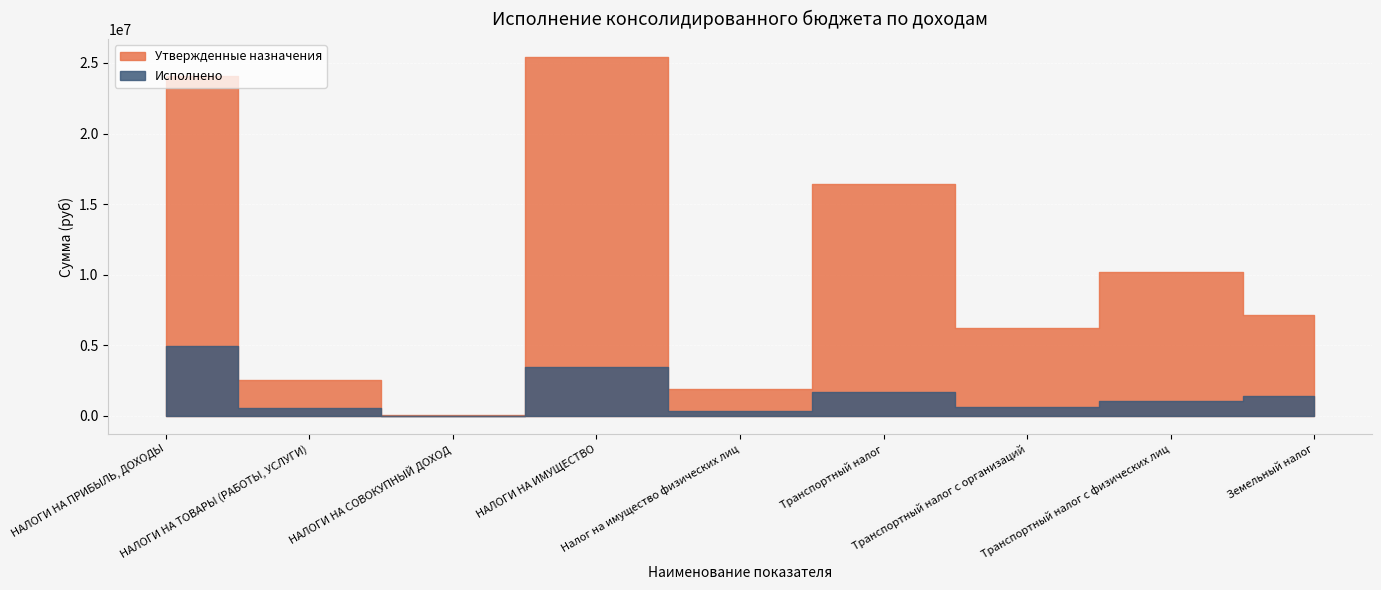

True or false: Утвержденные назначения and Исполнено cross at least once.

False